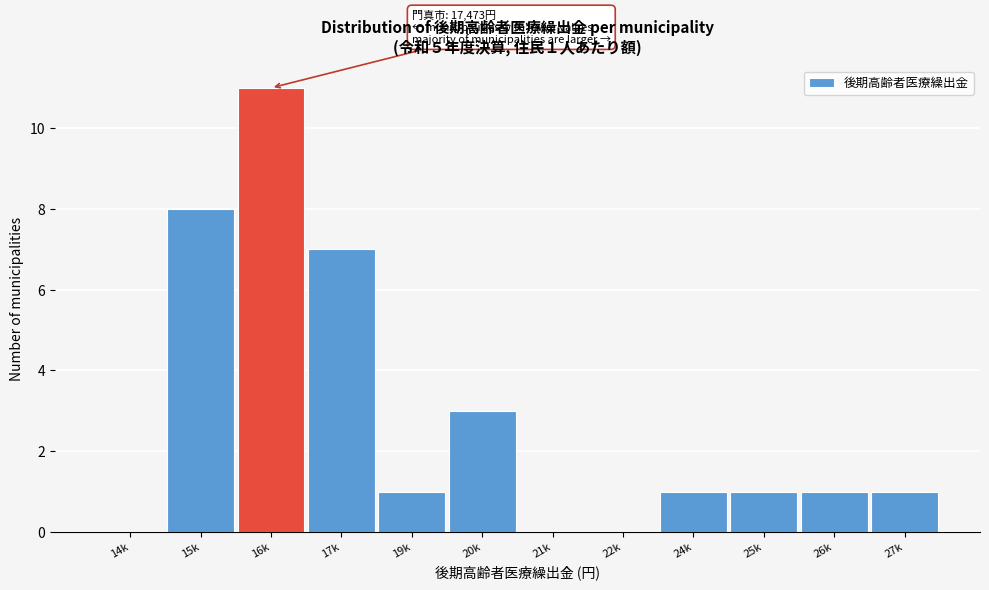

Reading left to right, list all the values displayed in this chart.

14k=0	15k=8	16k=11	17k=7	19k=1	20k=3	21k=0	22k=0	24k=1	25k=1	26k=1	27k=1